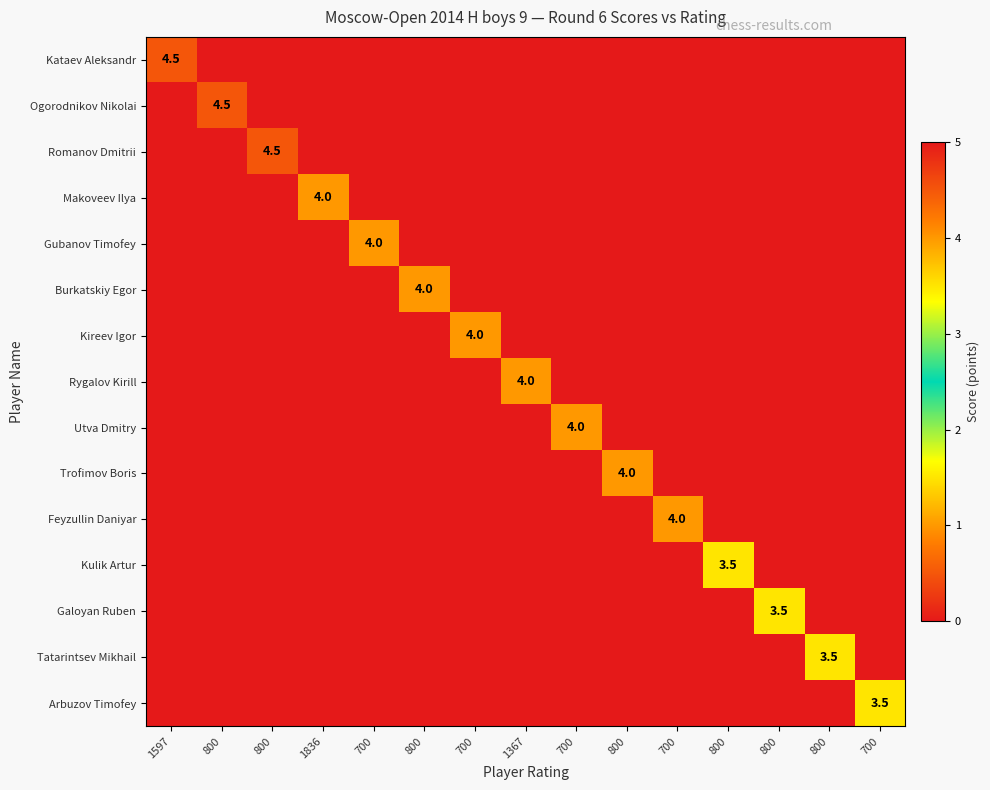

The Burkatskiy Egor series shows 0.0 at 800. True or false?

True